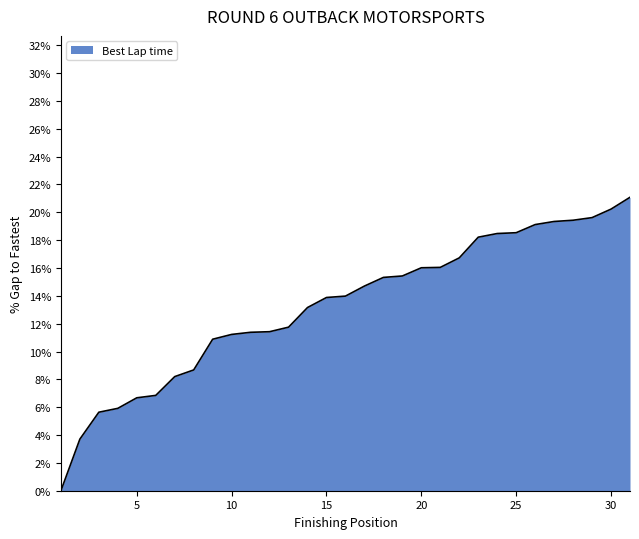

How many lines are shown in the chart?

1